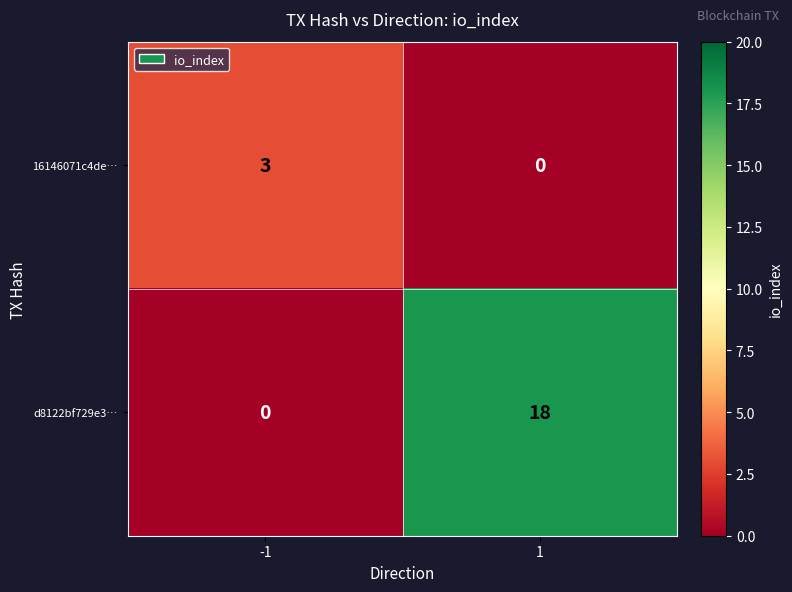

What is the average value of the d8122bf729e3… series?

9